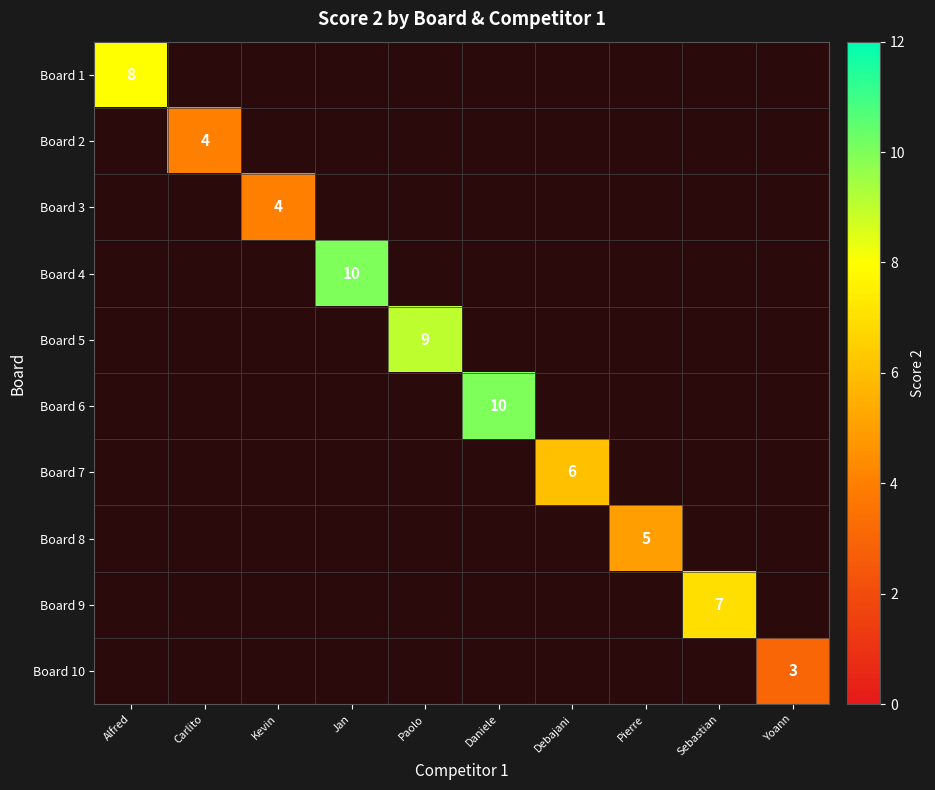

At how many categories does at least one series exceed 4?

7